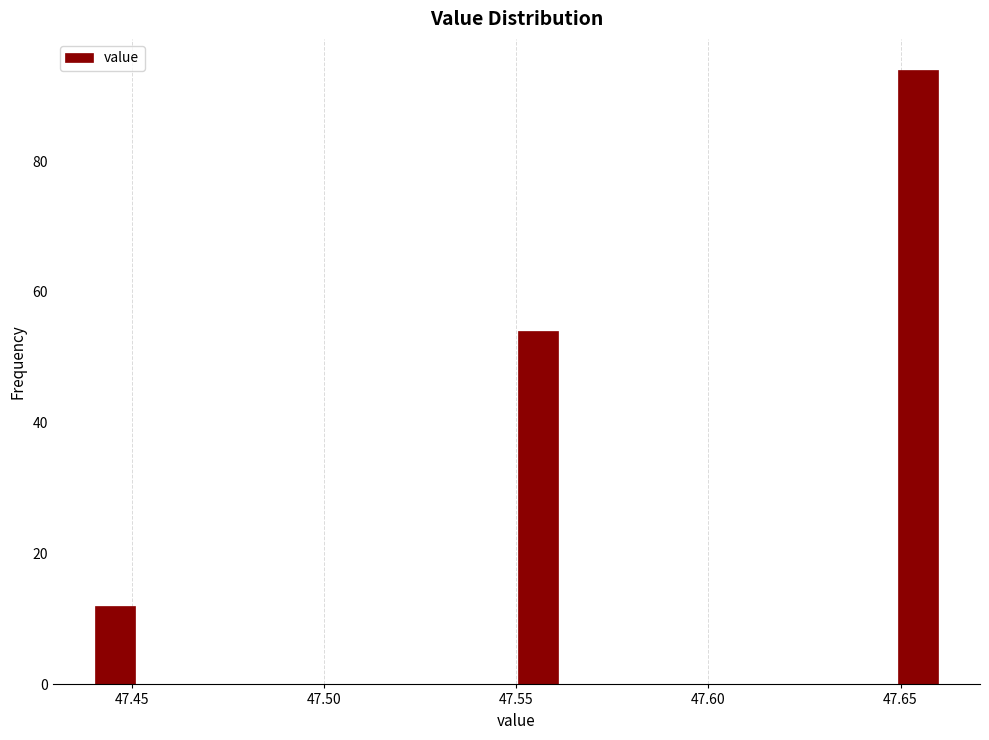

Read against the x-axis, roughly where is the centre of the tallest bar?

47.655